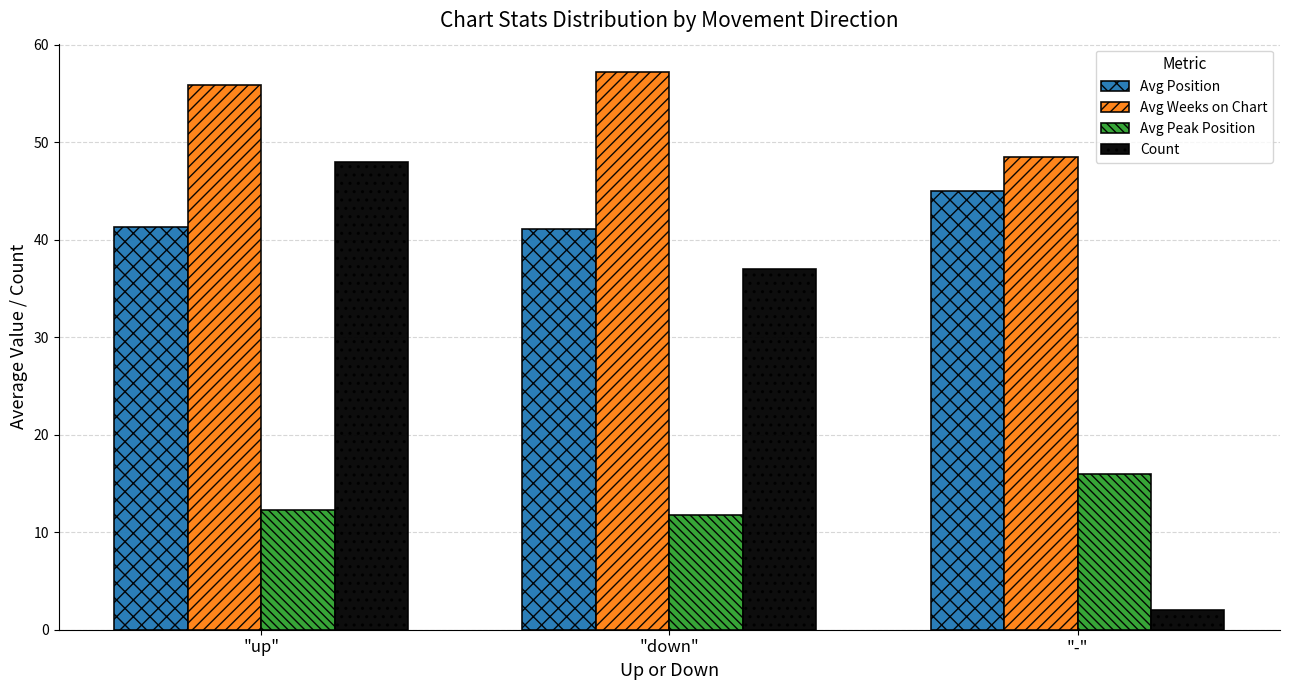

What is the greatest value displayed?

57.3